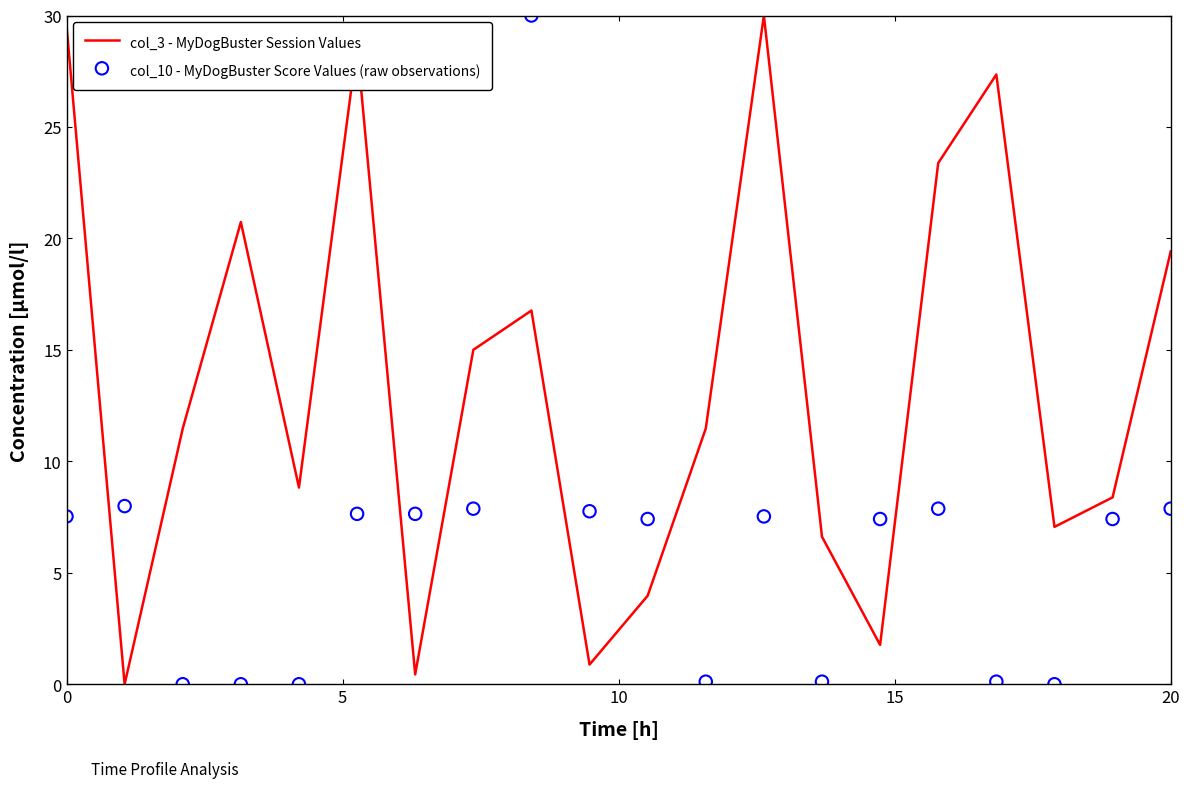

Which series has the largest total across all categories?

col_3 - MyDogBuster Session Values